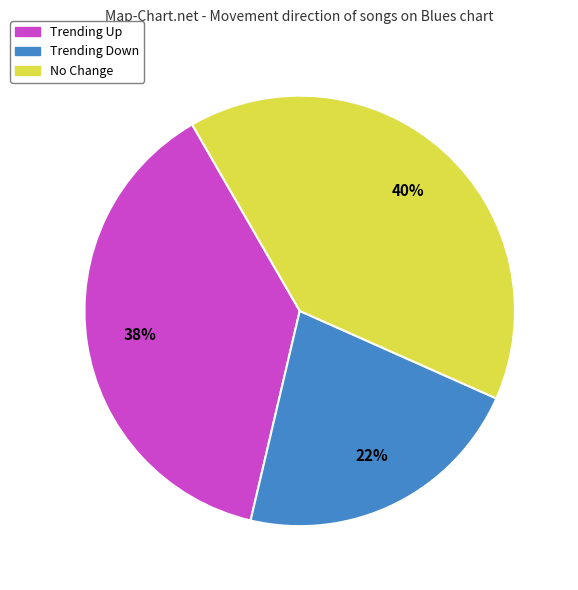

To the nearest percent, what is the combined percentage of Trending Up and Trending Down?

60%